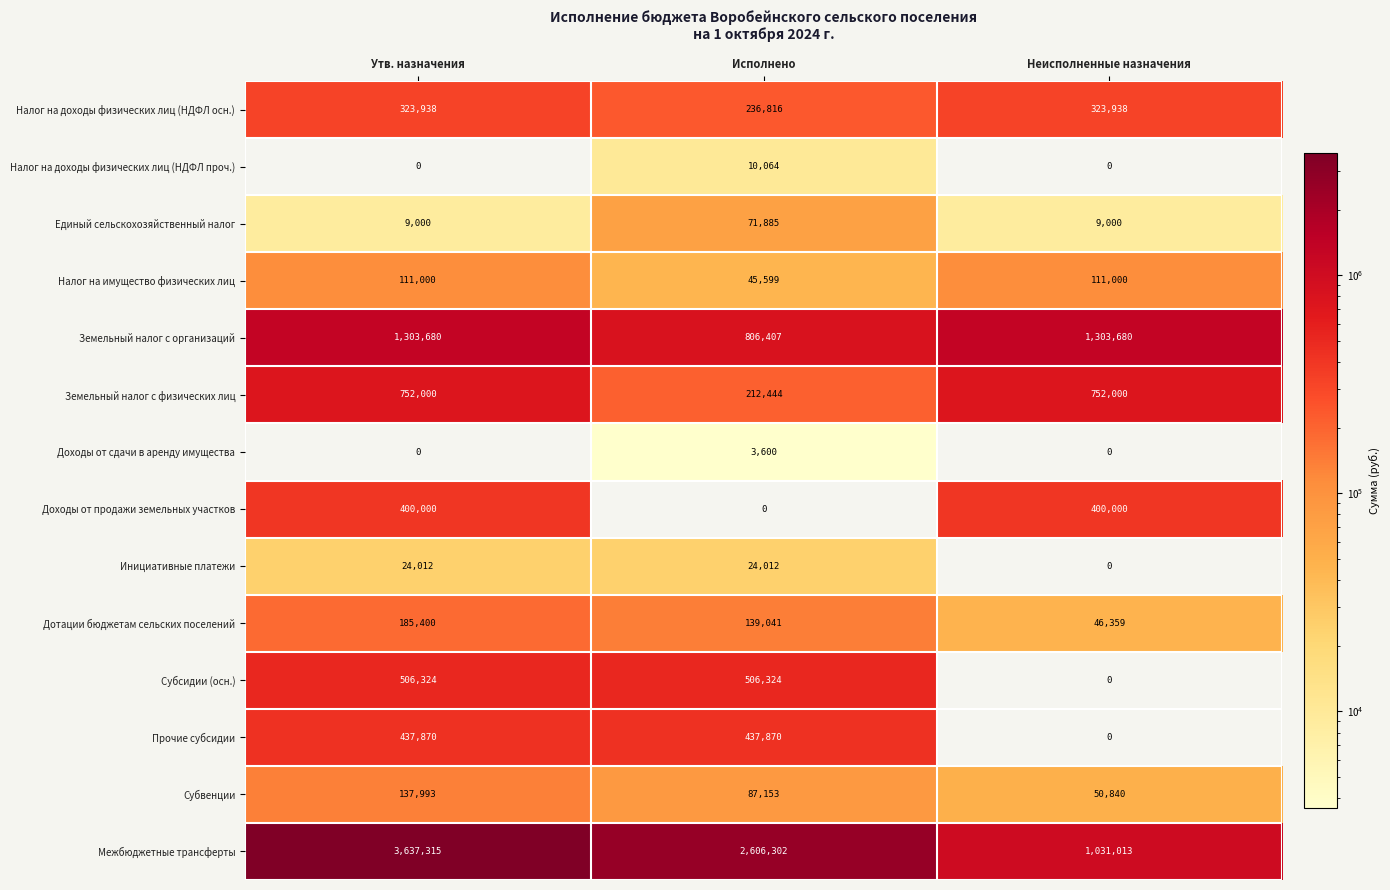

What is the difference between the highest and lowest values at Неисполненные назначения?

1303680